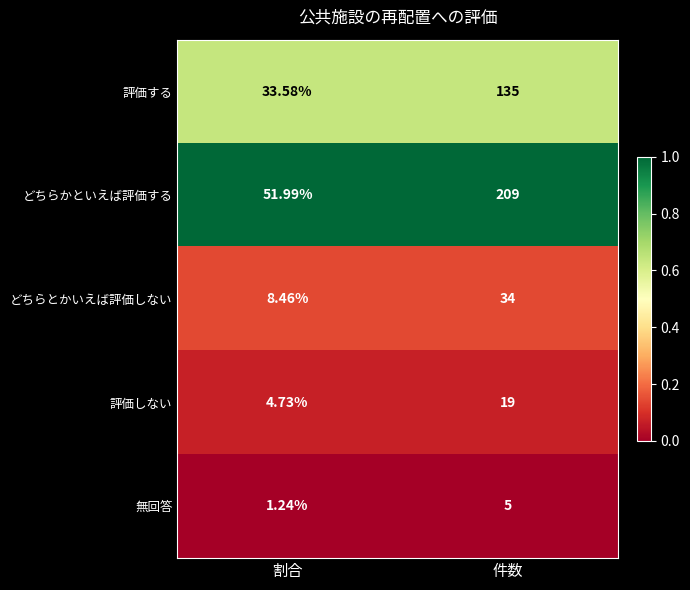

Rank the series by their maximum value, from lowest to highest.

無回答, 評価しない, どちらとかいえば評価しない, 評価する, どちらかといえば評価する